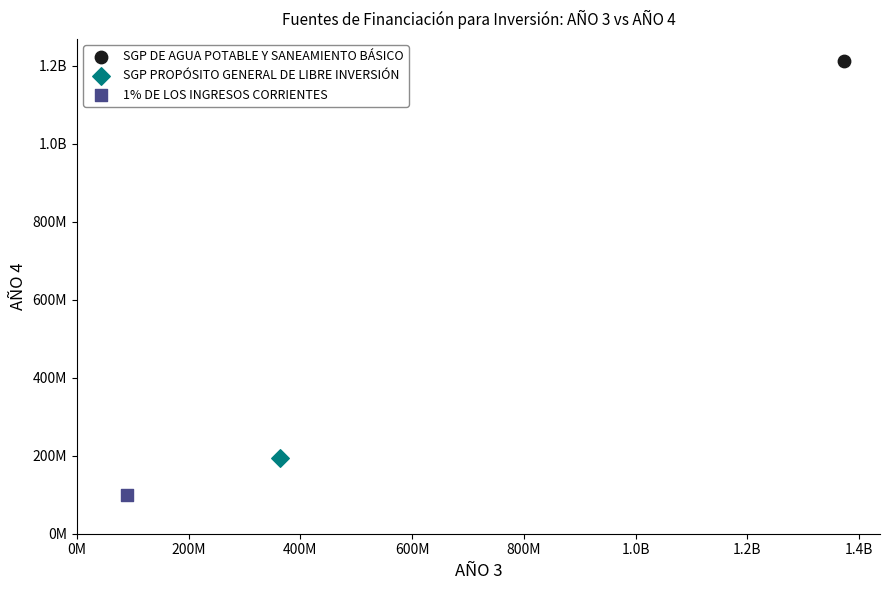

What are all the series names shown in the legend?

SGP DE AGUA POTABLE Y SANEAMIENTO BÁSICO, SGP PROPÓSITO GENERAL DE LIBRE INVERSIÓN, 1% DE LOS INGRESOS CORRIENTES